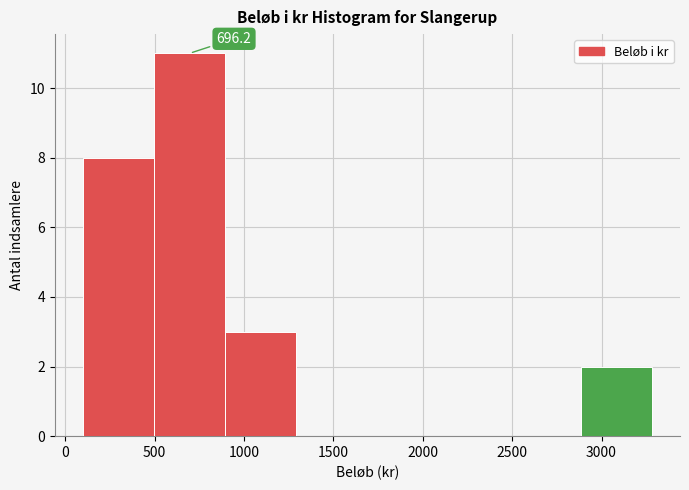

Over which range of the x-axis is the bar tallest?

500 to 900